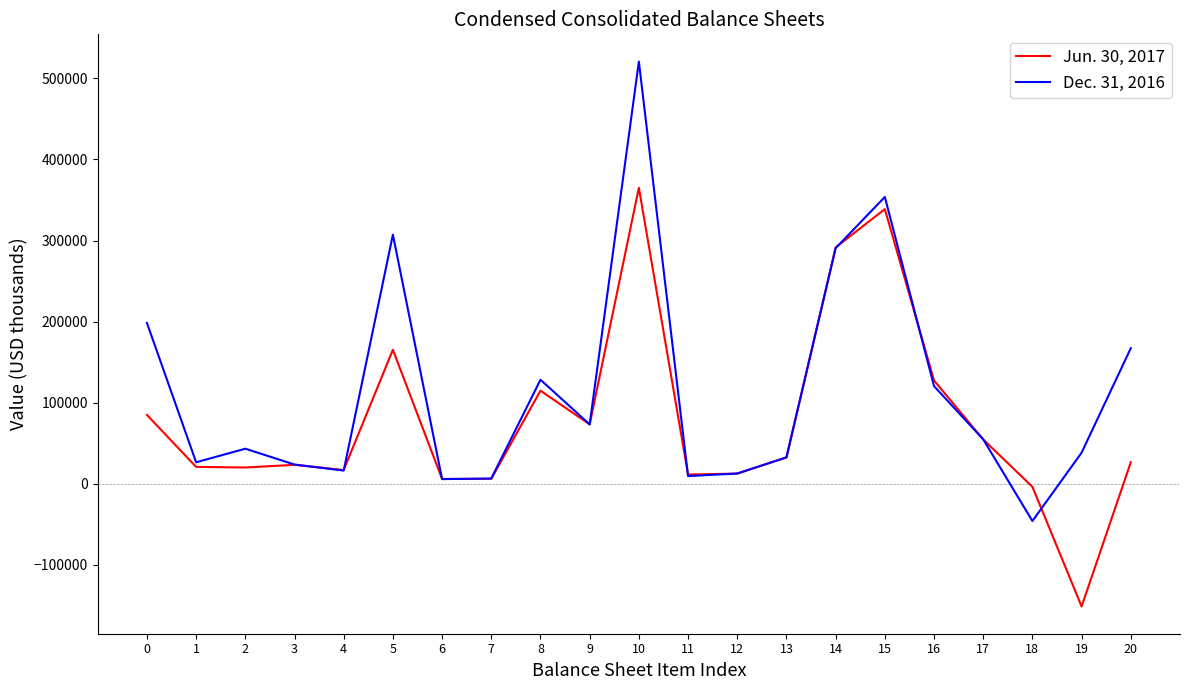

At how many categories does at least one series exceed 501714?

1